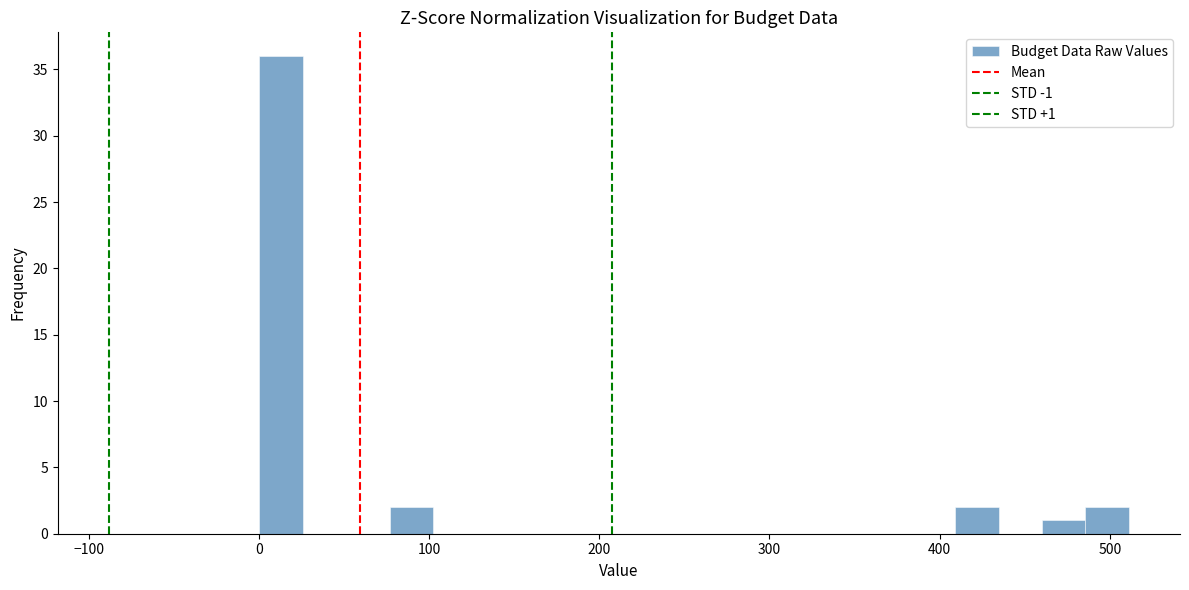

Around what value on the x-axis is the tallest bar? Give the approximate position of its centre, as read against the axis.

10